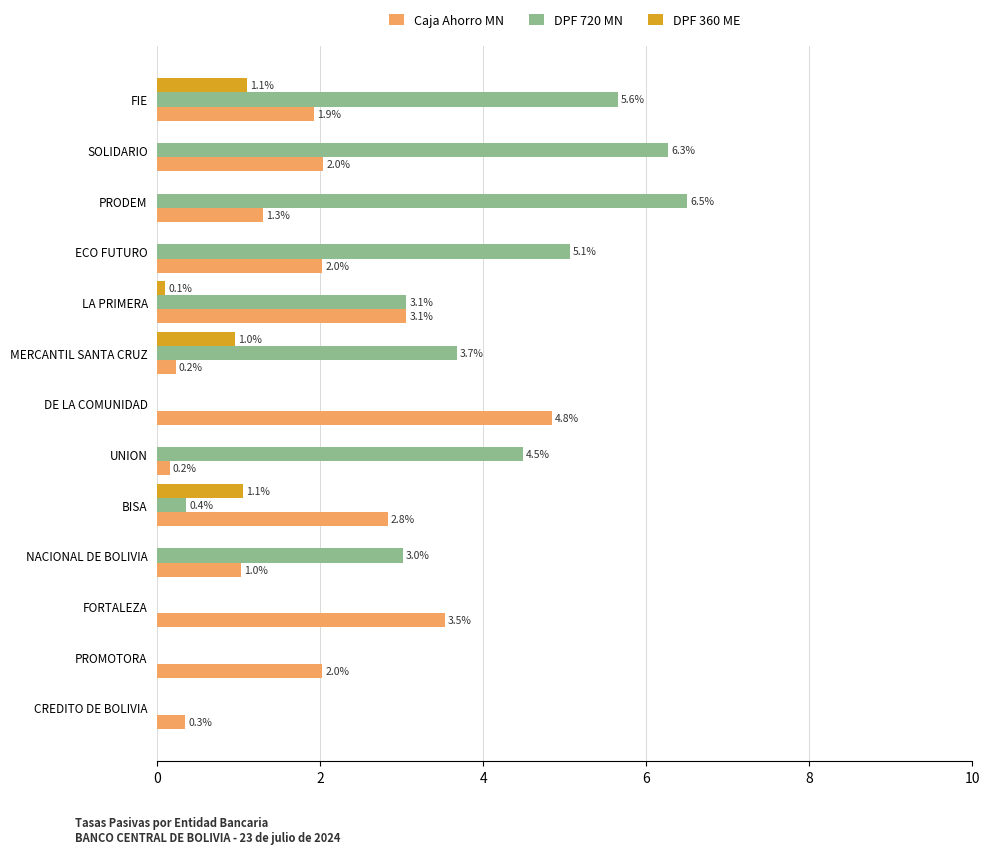

Is the value of DPF 360 ME at SOLIDARIO greater than the value of Caja Ahorro MN at SOLIDARIO?

No